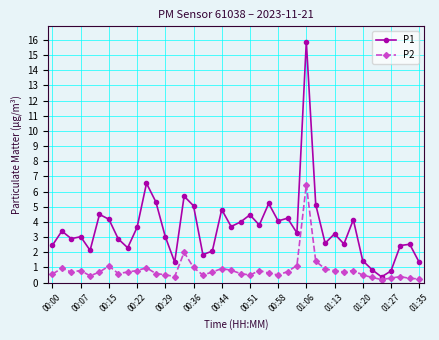

How many categories are shown in the chart?

40